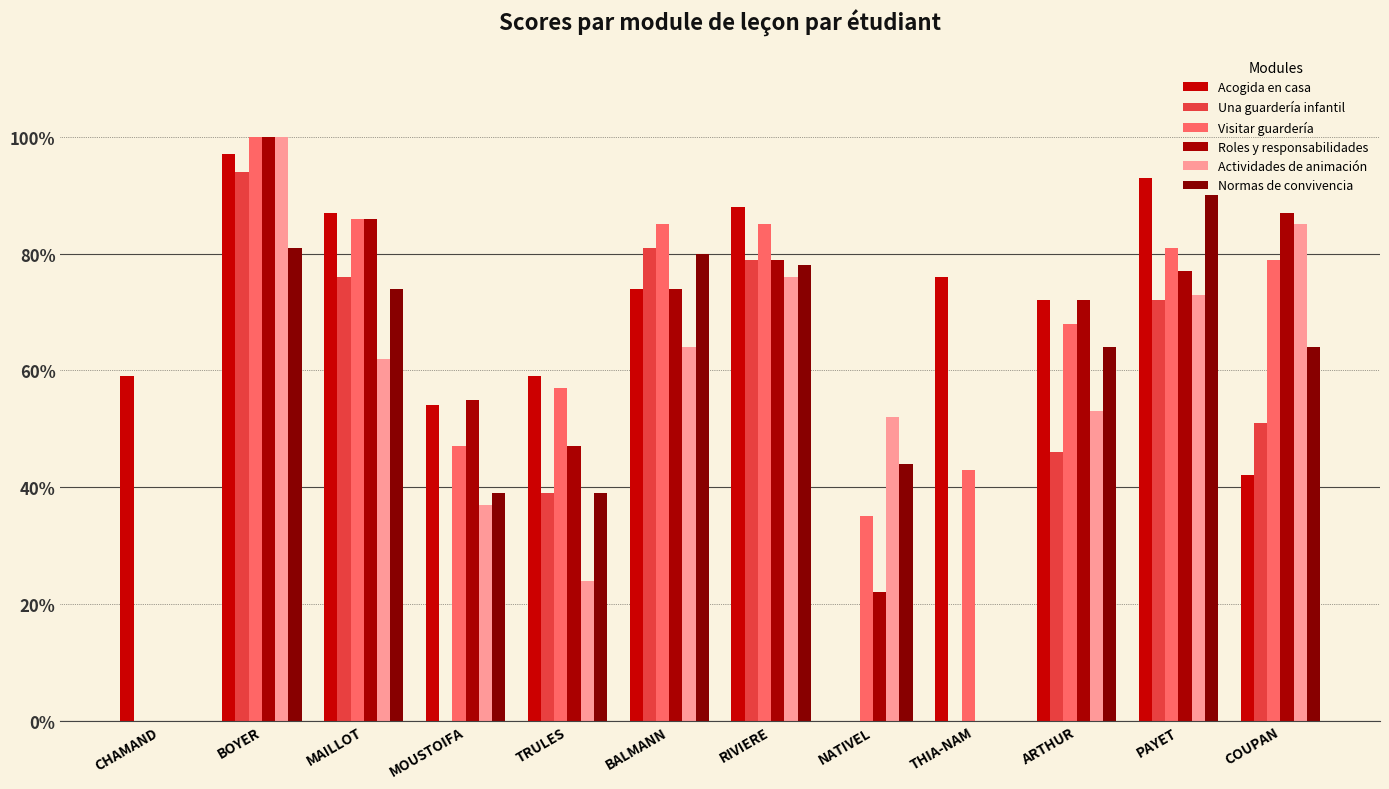

What is the difference between the maximum and minimum values in the Normas de convivencia series?

90